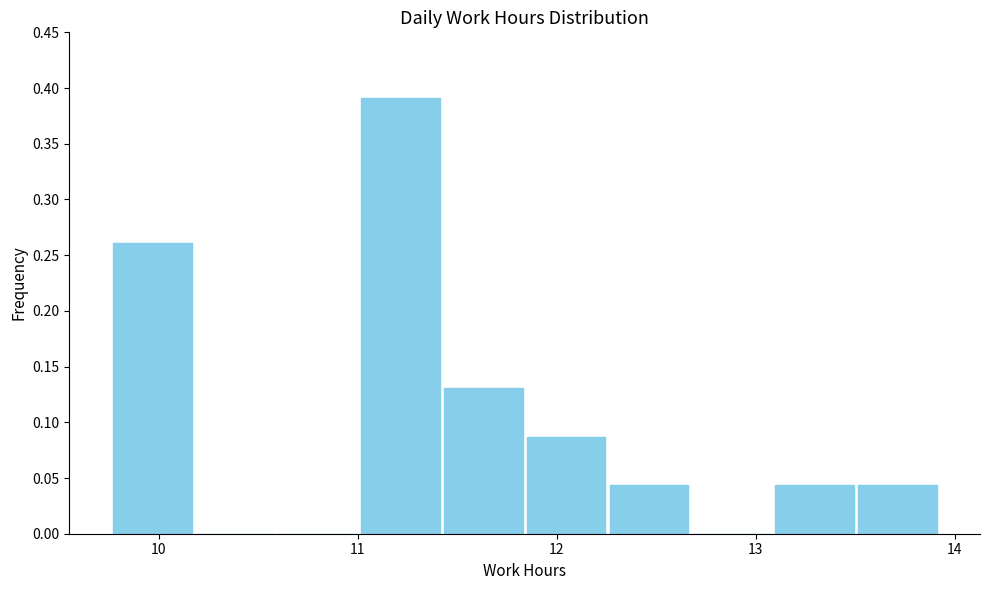

Which range on the x-axis has the tallest bar?

11.0 to 11.4